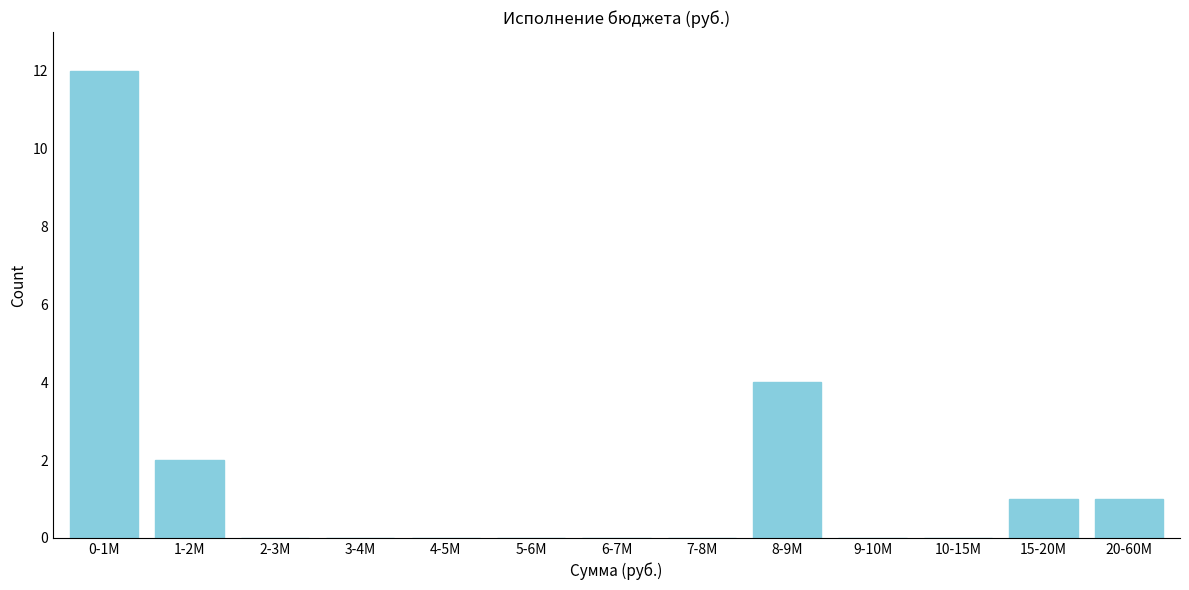

Reading right to left, extract all data points from this chart.

20-60M=1	15-20M=1	10-15M=0	9-10M=0	8-9M=4	7-8M=0	6-7M=0	5-6M=0	4-5M=0	3-4M=0	2-3M=0	1-2M=2	0-1M=12